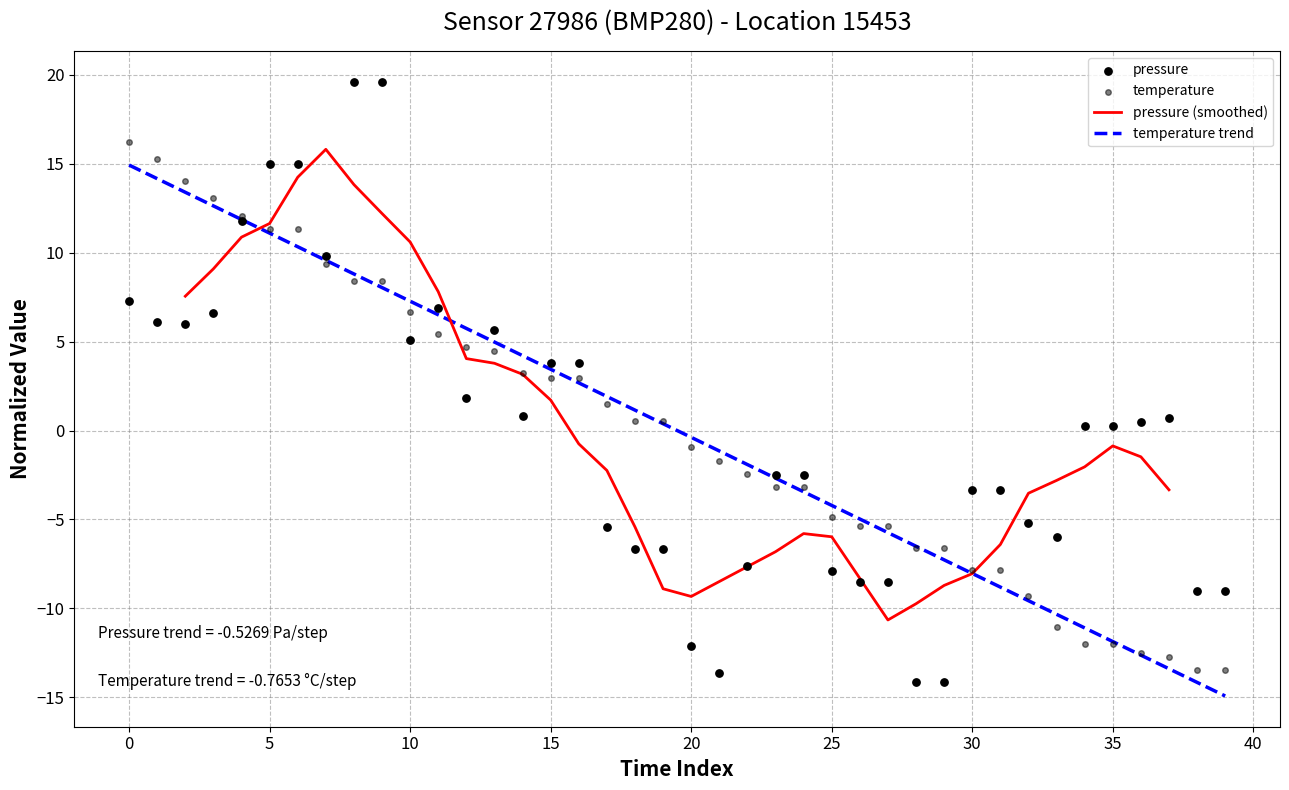

Which series has the largest total across all categories?

pressure